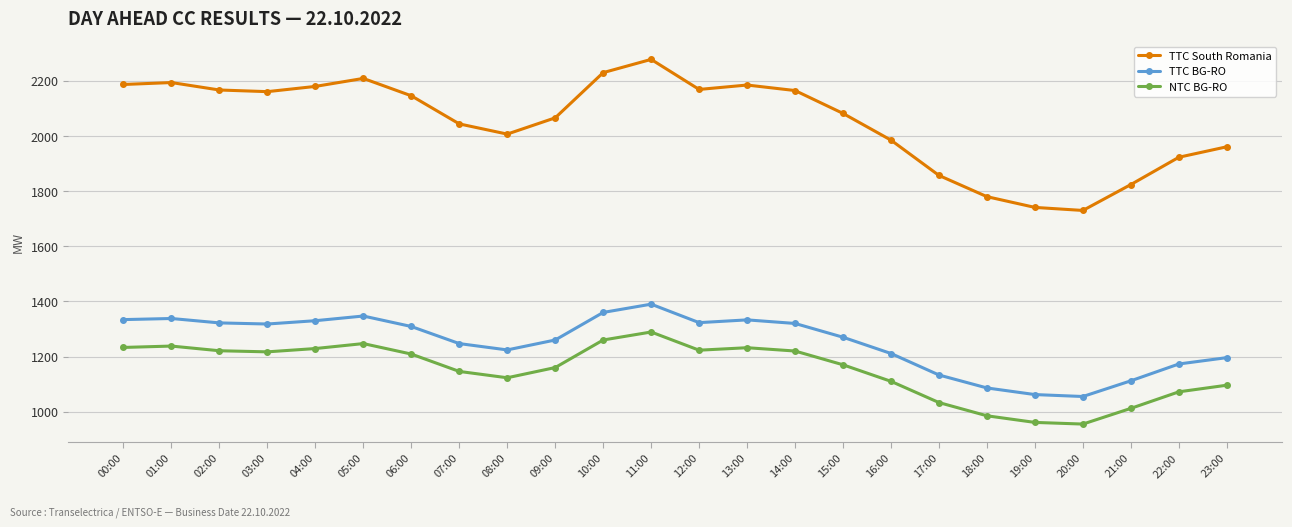

Which label corresponds to the largest value in the chart?

11:00